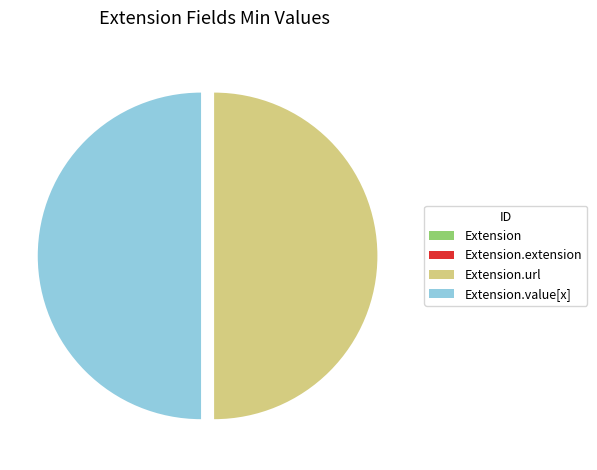

Between Extension and Extension.extension, which is larger?

Extension